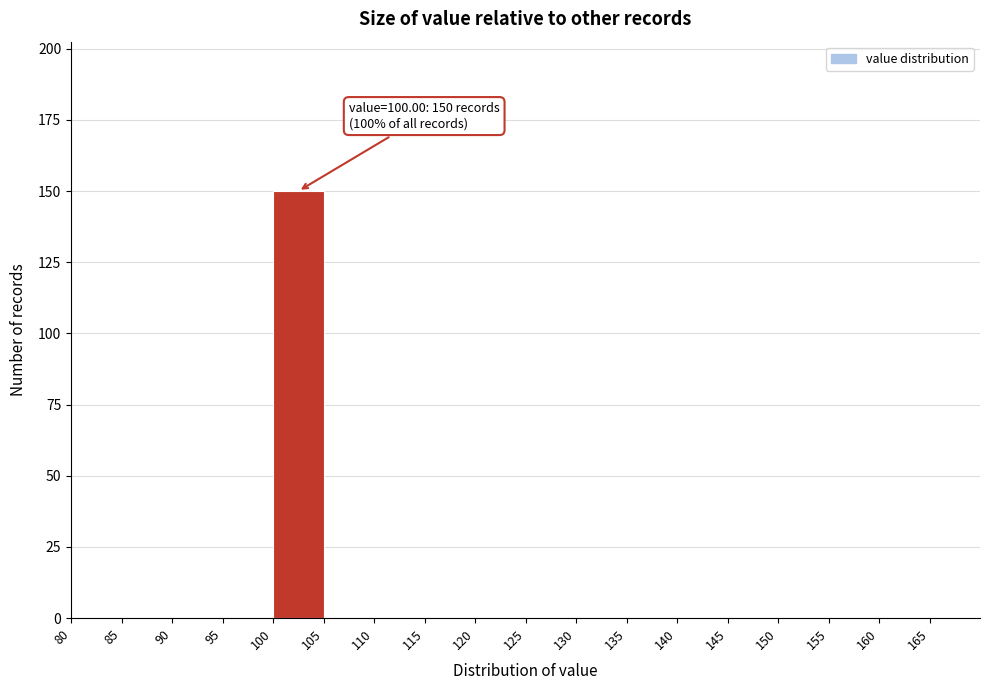

Which range on the x-axis has the tallest bar?

100 to 105